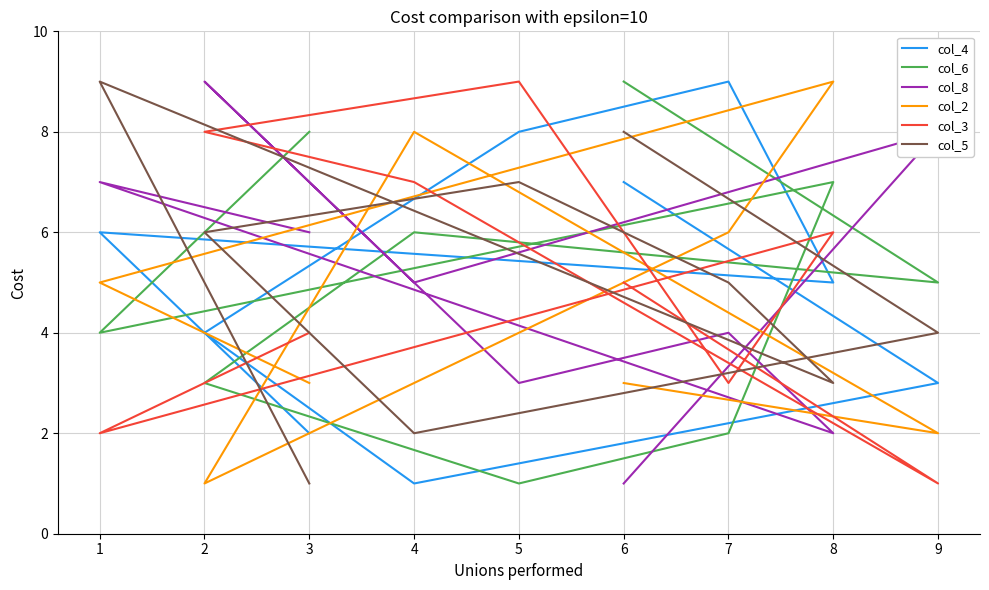

What is the difference between the maximum and minimum values in the col_3 series?

8